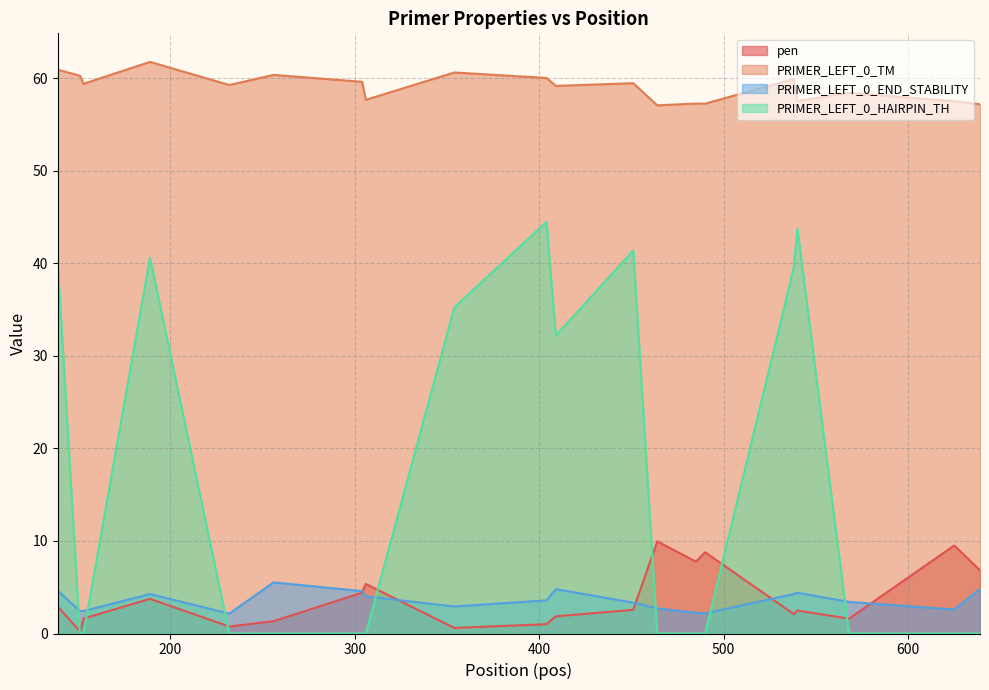

What is the sum of the PRIMER_LEFT_0_TM values at 540 and 304?

117.1